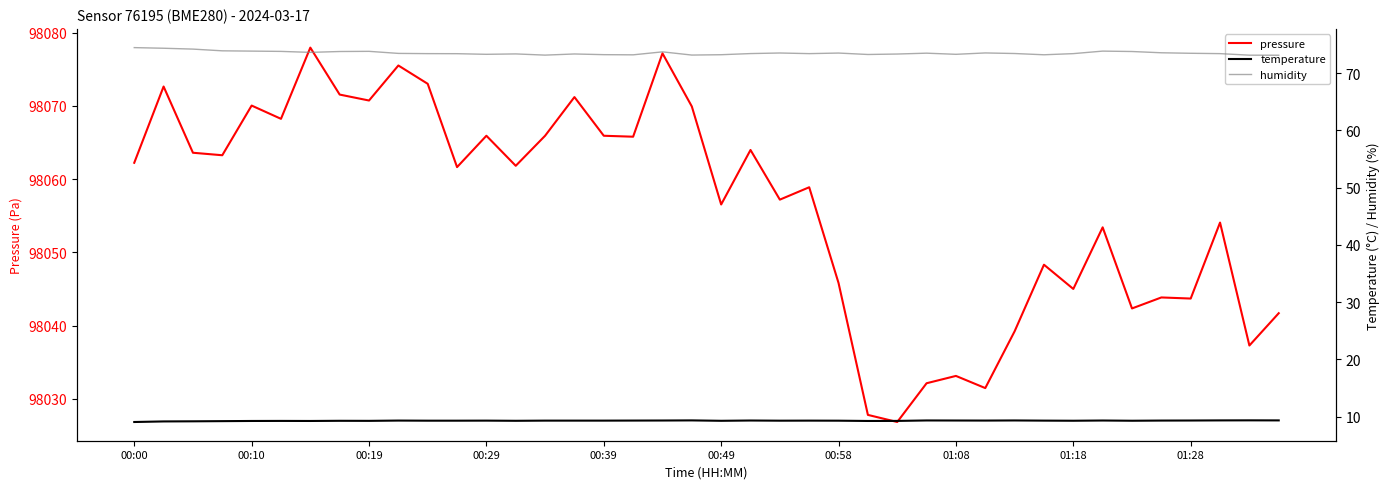

How many interior local valleys does the temperature series have?

9